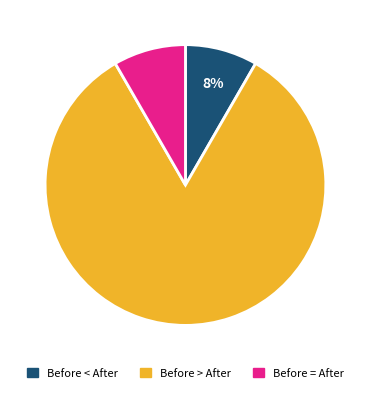

To the nearest percent, what portion does Before < After represent?

8%